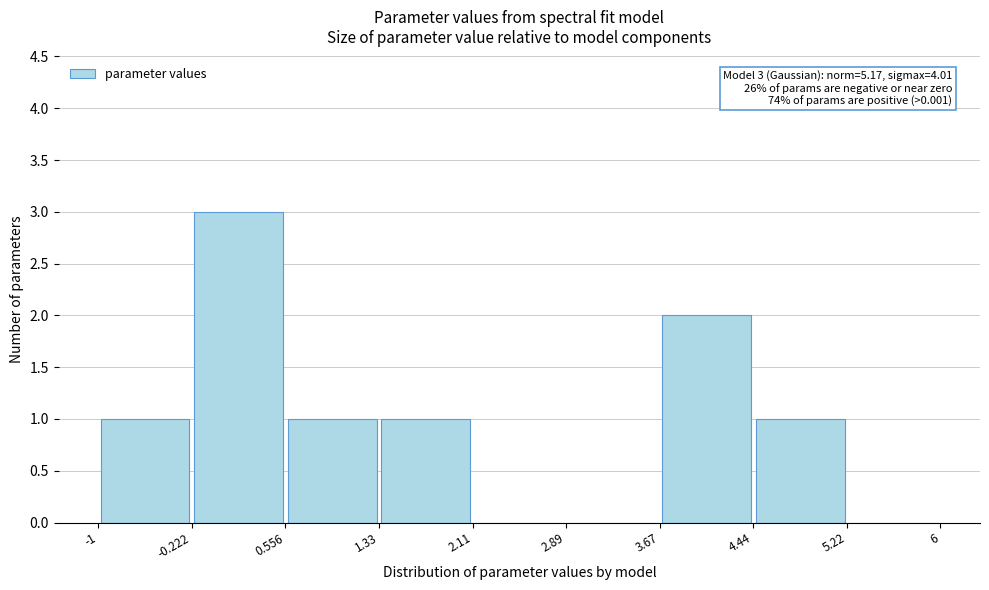

Which range on the x-axis has the tallest bar?

-0.222 to 0.556